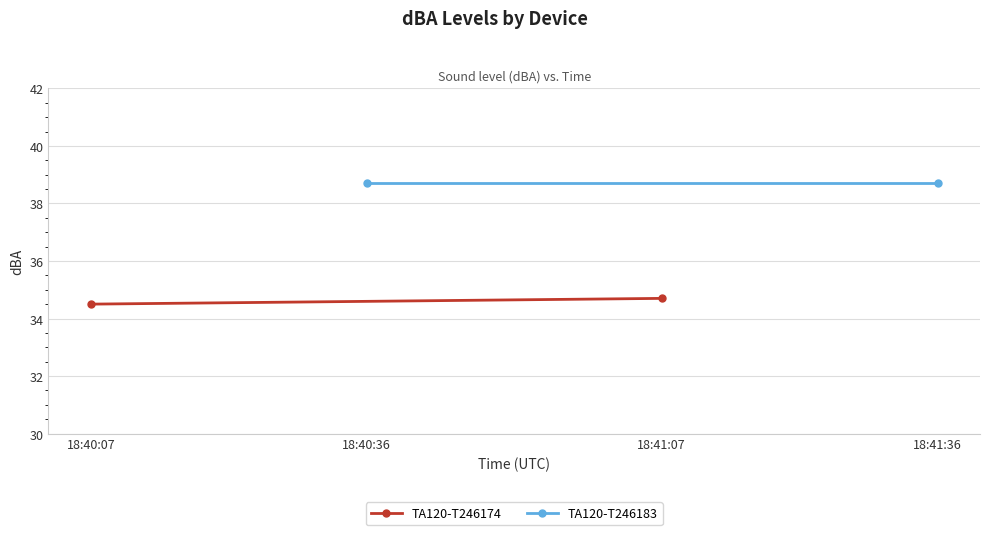

Which series has the largest total across all categories?

TA120-T246183